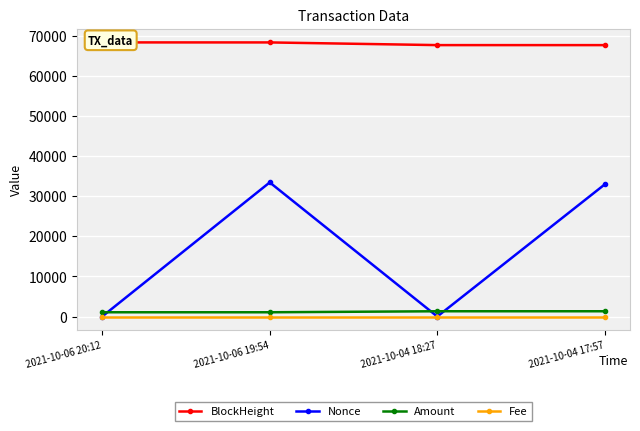

At which category is the sum across all series the highest?

2021-10-06 19:54